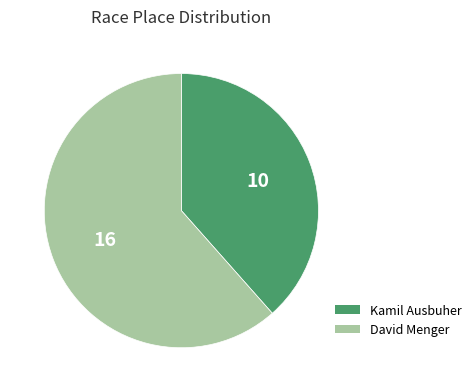

True or false: David Menger accounts for 51% of the total.

False